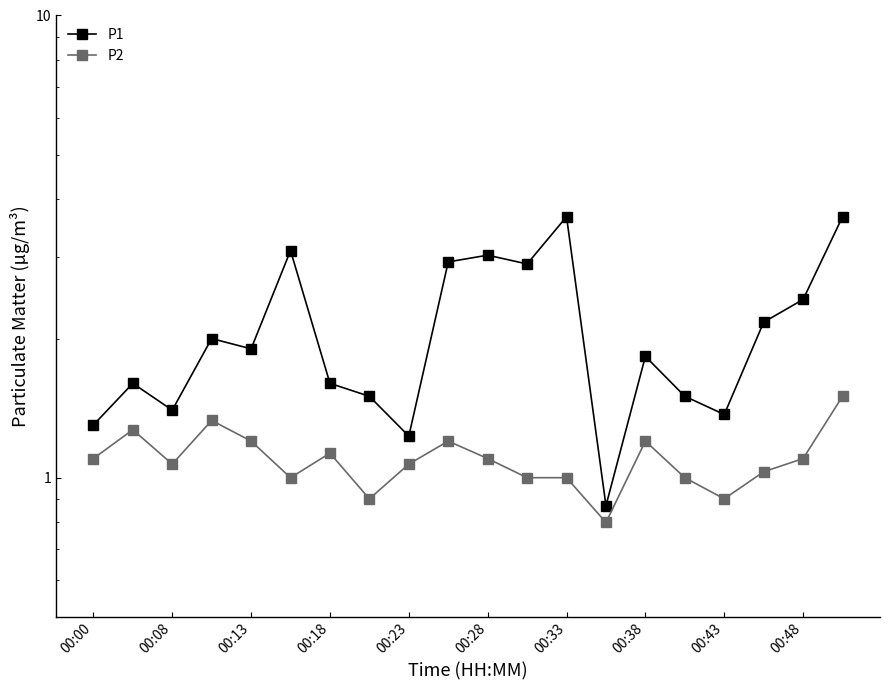

Is it true that P2 equals 0.3 at 00:28?

False